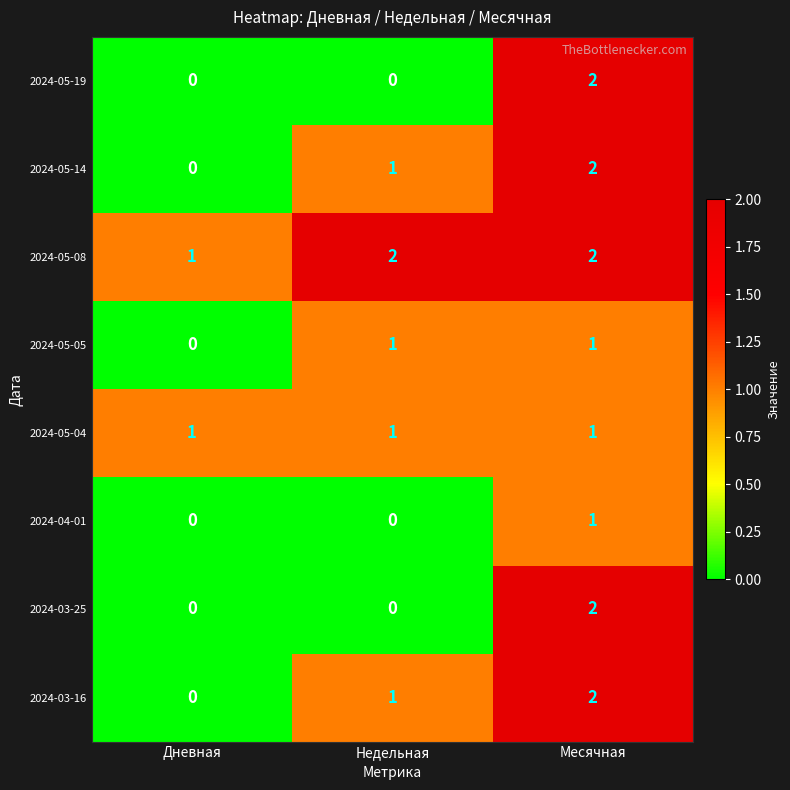

How many positive values does the 2024-05-19 series have?

1